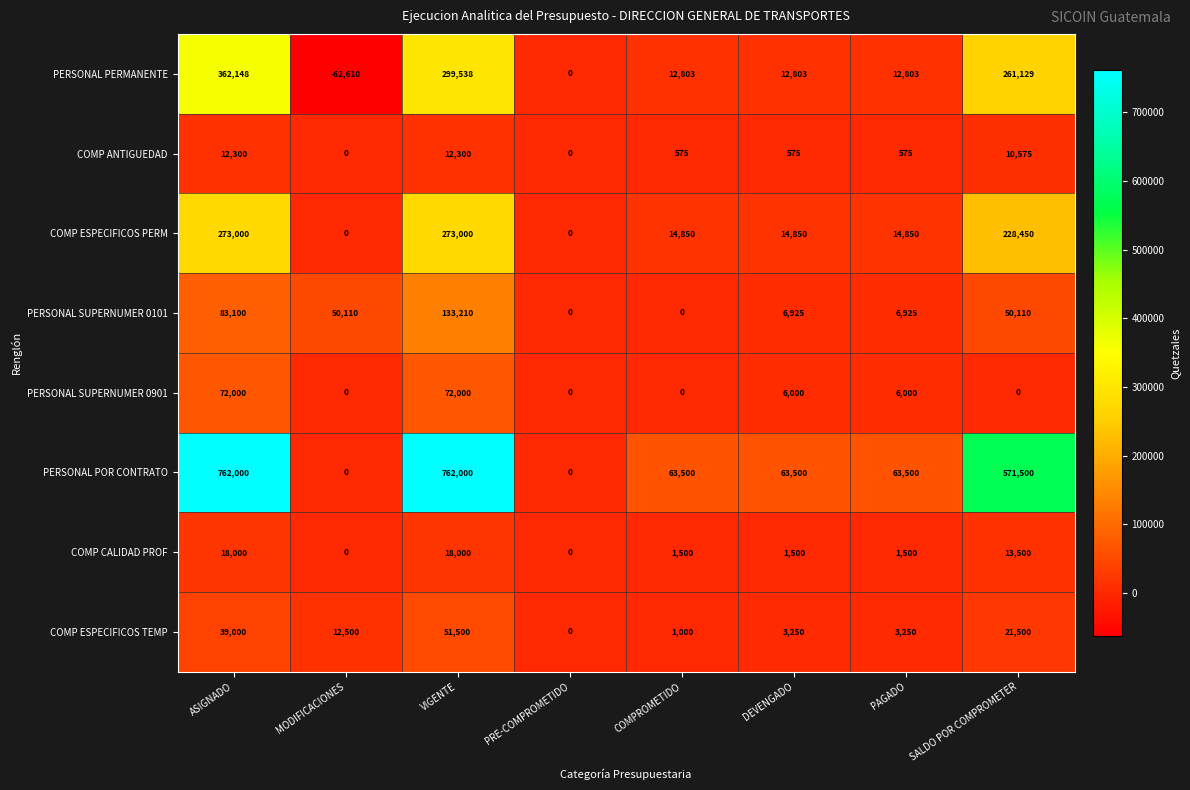

Rank the series by their maximum value, from lowest to highest.

COMP ANTIGUEDAD, COMP CALIDAD PROF, COMP ESPECIFICOS TEMP, PERSONAL SUPERNUMER 0901, PERSONAL SUPERNUMER 0101, COMP ESPECIFICOS PERM, PERSONAL PERMANENTE, PERSONAL POR CONTRATO